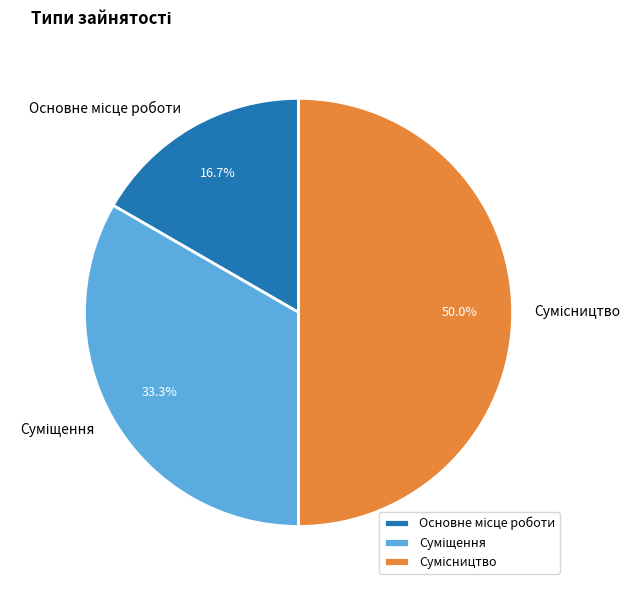

How many segments does this pie chart have?

3